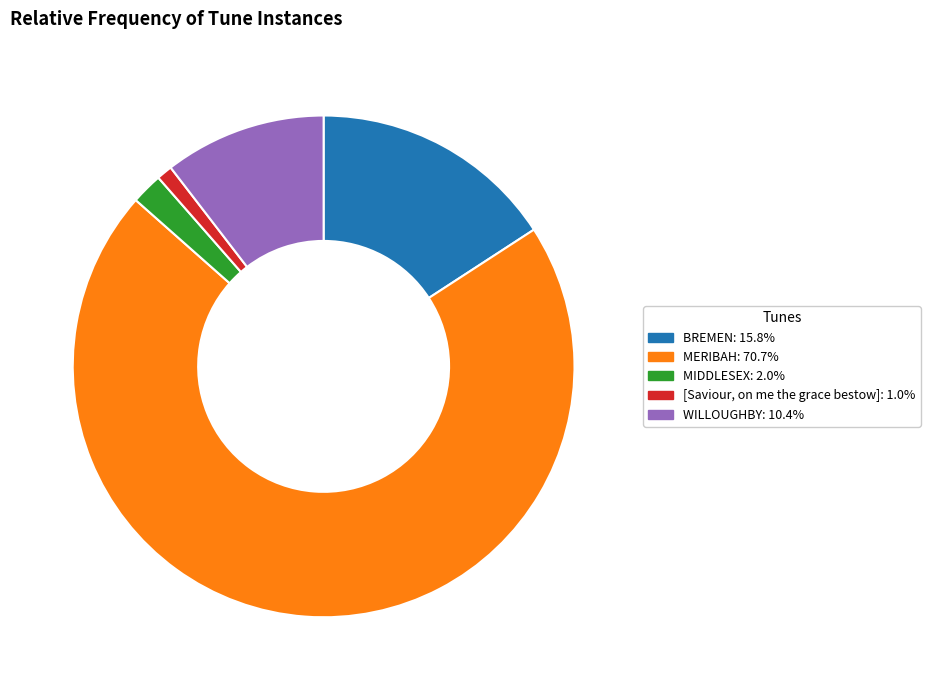

Between MERIBAH and BREMEN, which is larger?

MERIBAH